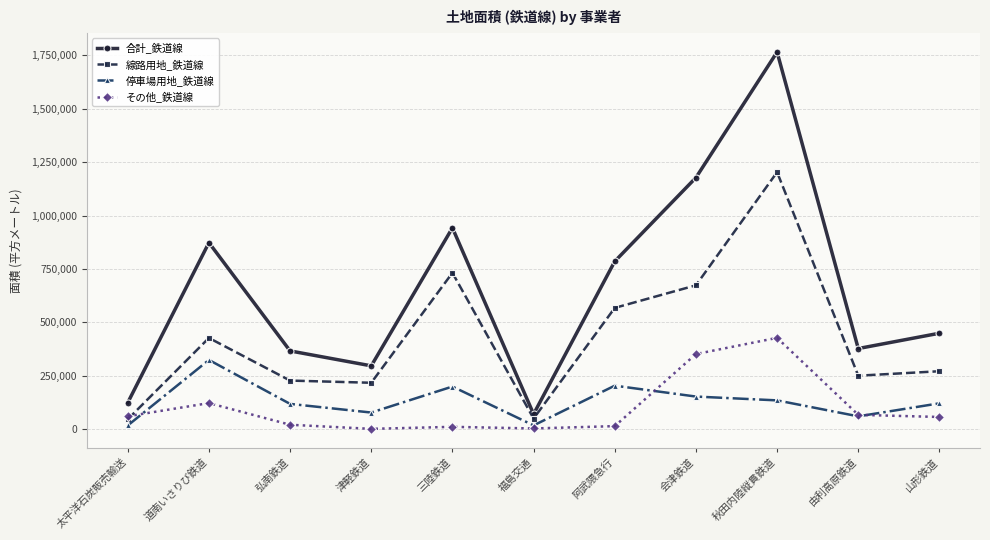

What is the approximate value of 停車場用地_鉄道線 at 三陸鉄道?

199434